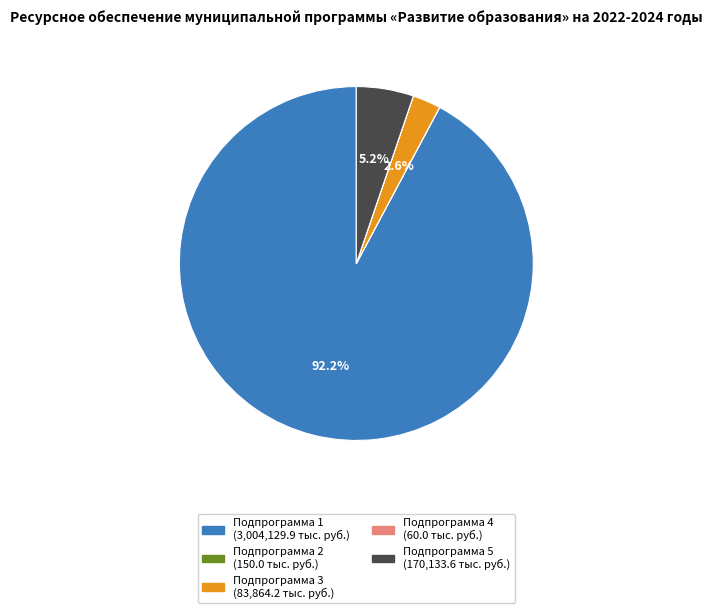

To the nearest percent, what is the difference between the largest and smallest slice percentages?

92%